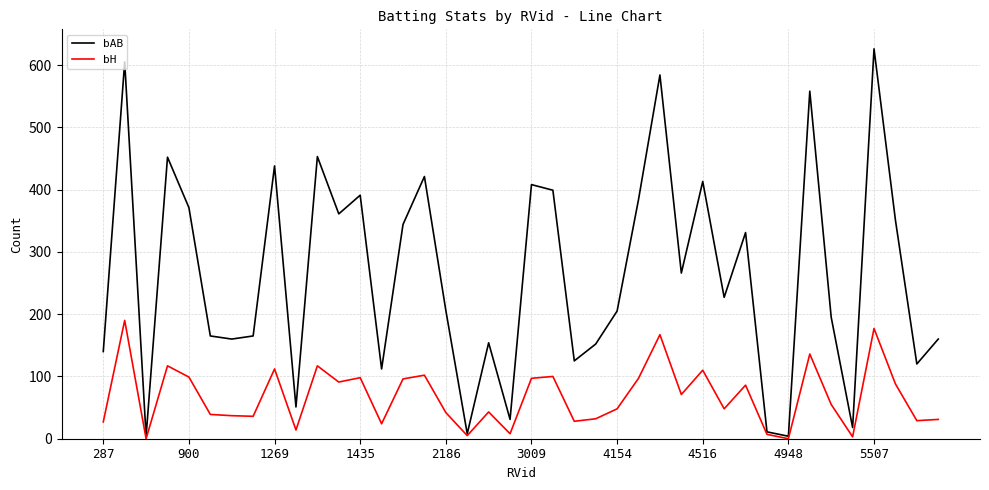

How many lines are shown in the chart?

2